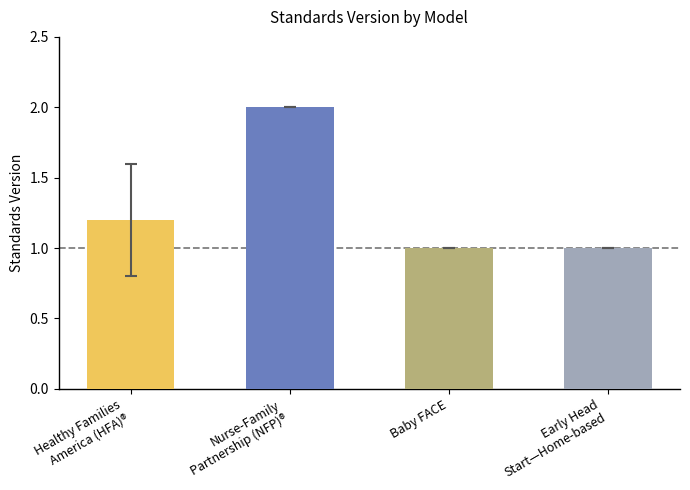

What is the change in value from Healthy Families
America (HFA)® to Early Head
Start—Home-based?

-0.2